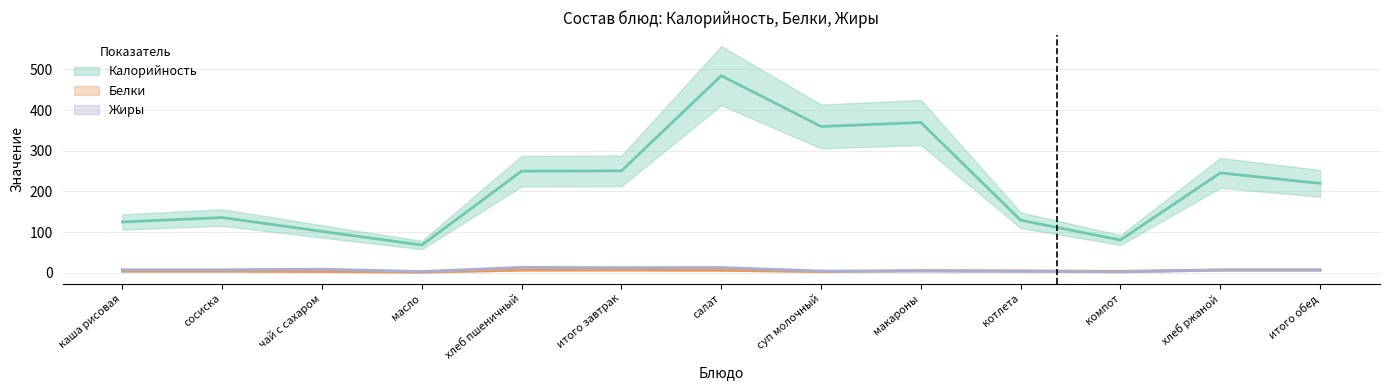

The value of Жиры at чай с сахаром is -18.0. True or false?

False